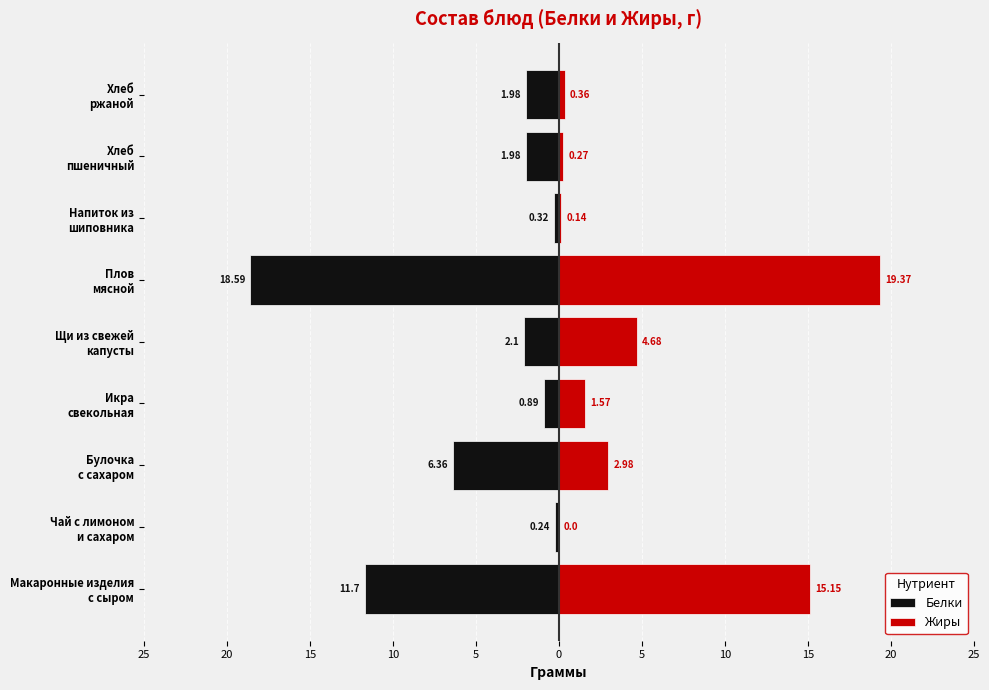

Does the chart contain stacked bars?

No